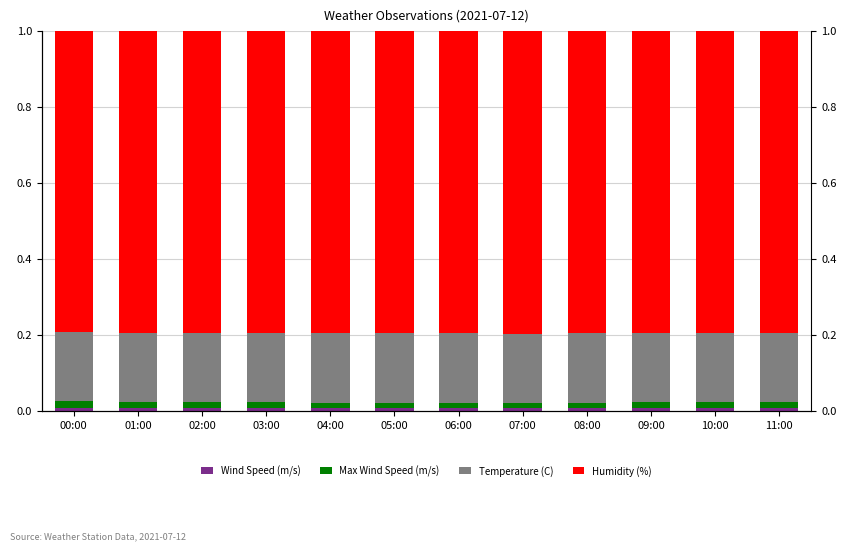

Is it true that Wind Speed (m/s) equals 0.0 at 03:00?

True